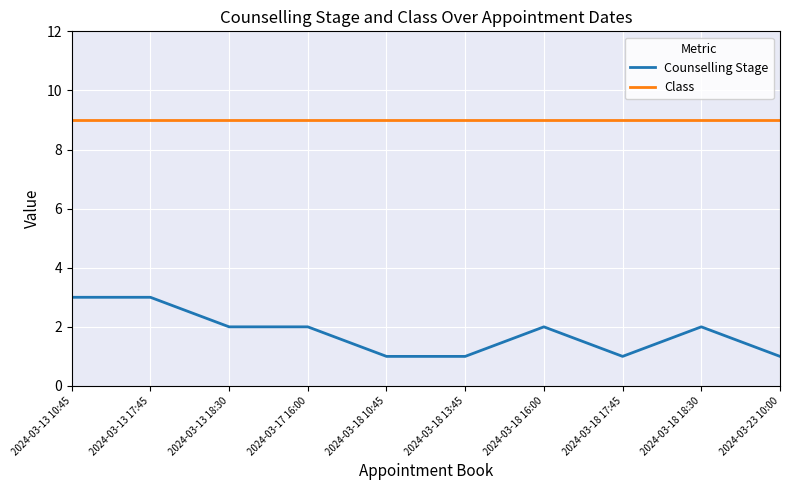

True or false: Counselling Stage and Class cross at least once.

False